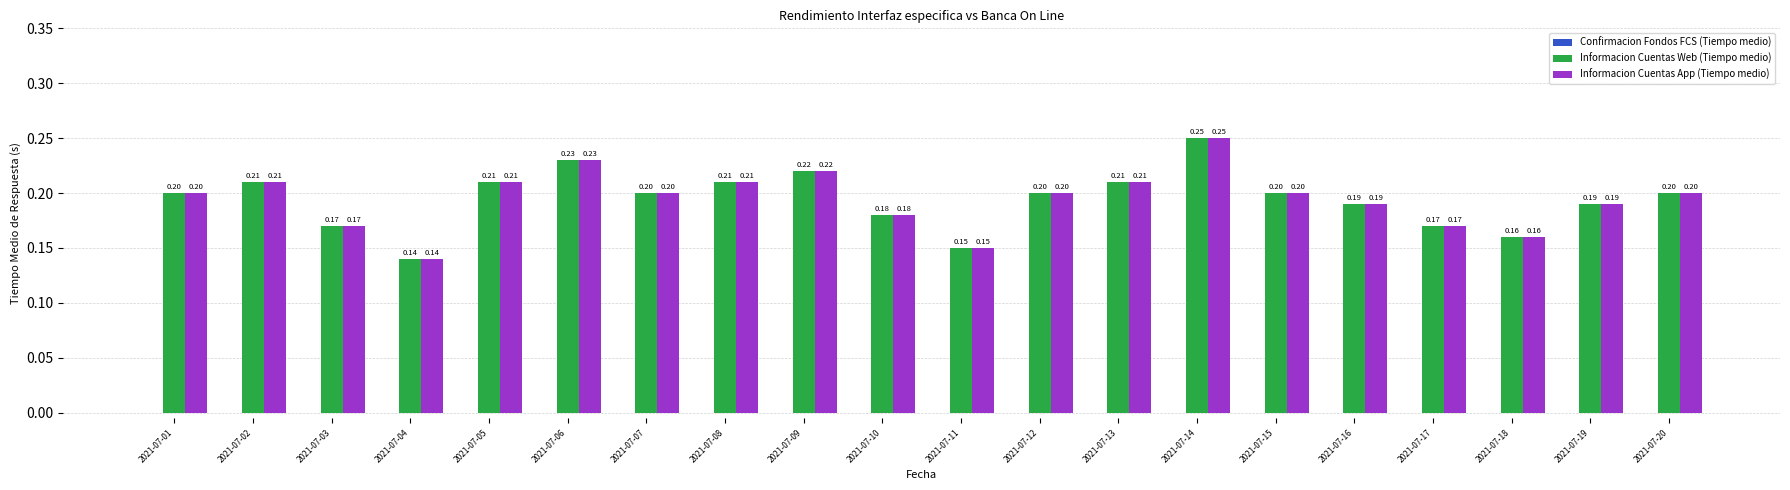

What is the total value across all series at 2021-07-08?

0.4